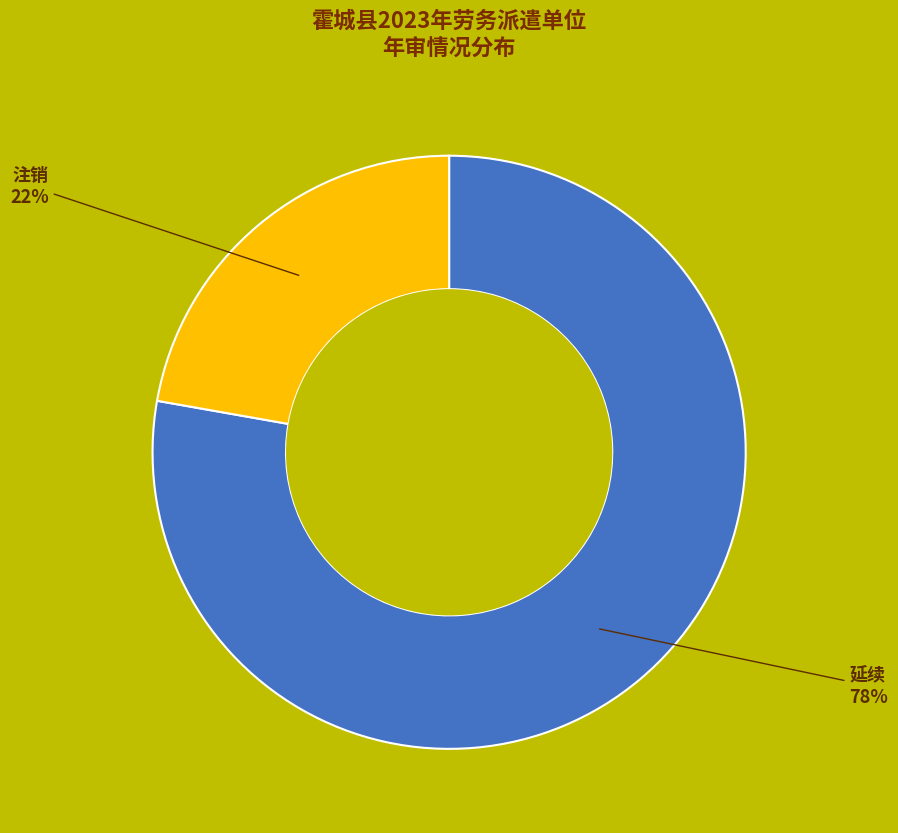

Which slice is the largest?

延续